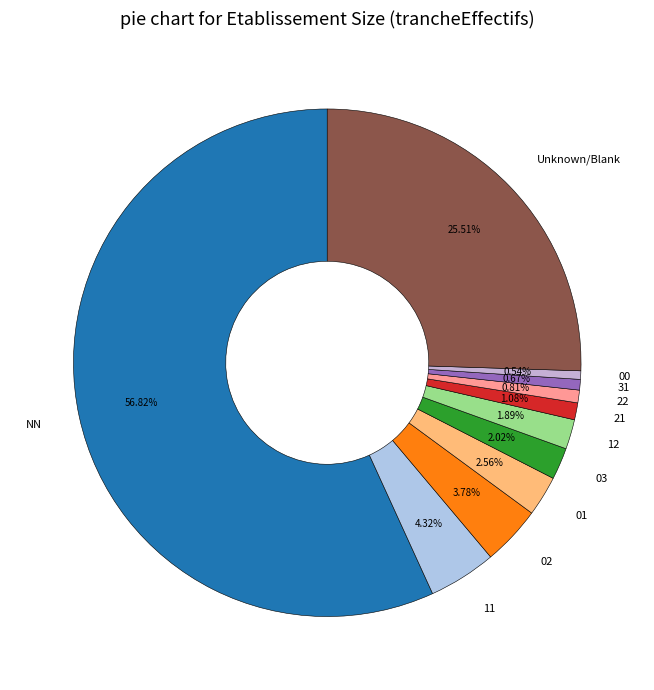

What is the largest slice in the pie chart?

NN